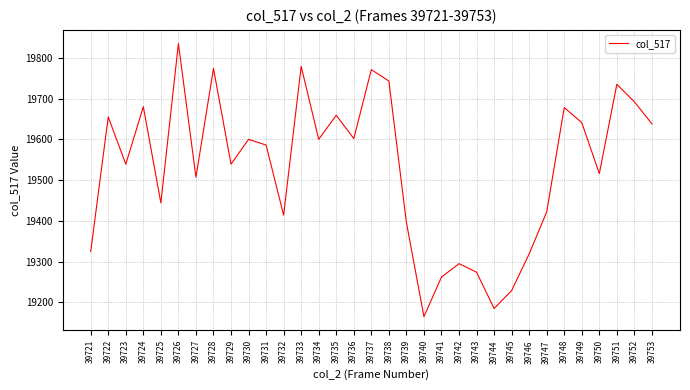

True or false: the data has more than 2 interior local peaks.

True